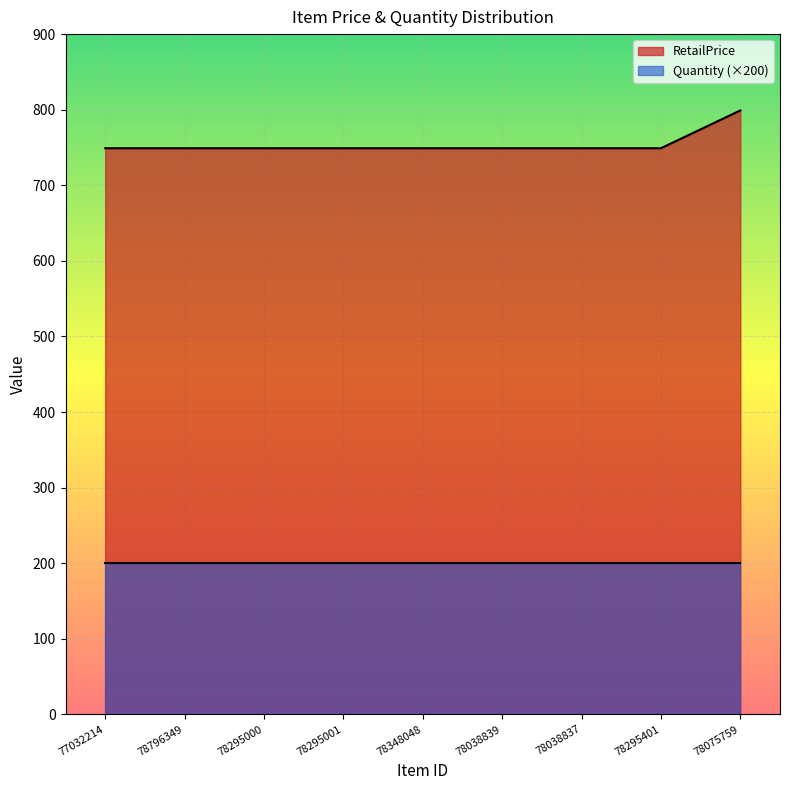

What is the difference between the maximum and minimum values?

50